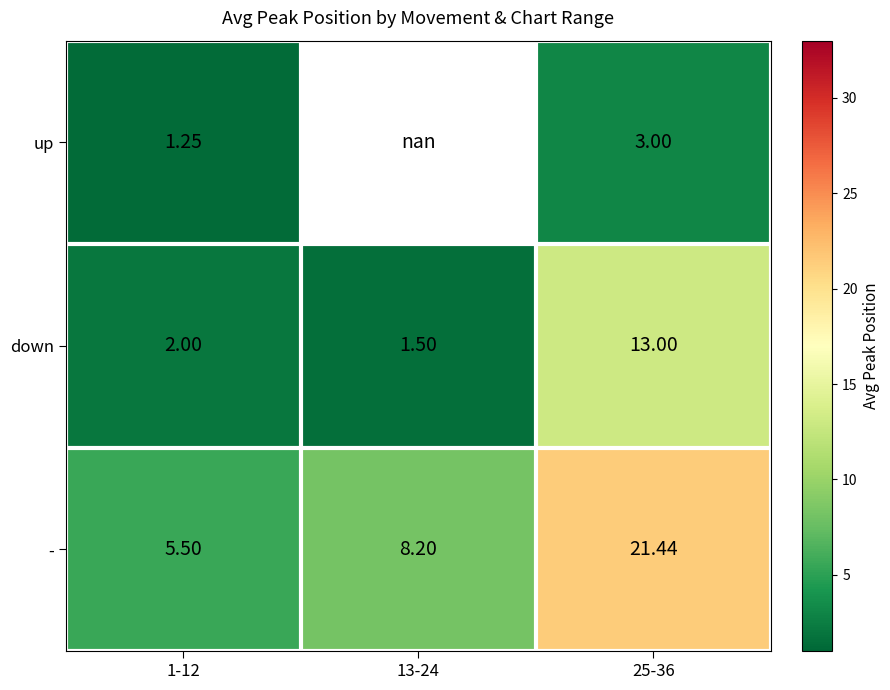

Count the number of data series in this chart.

3